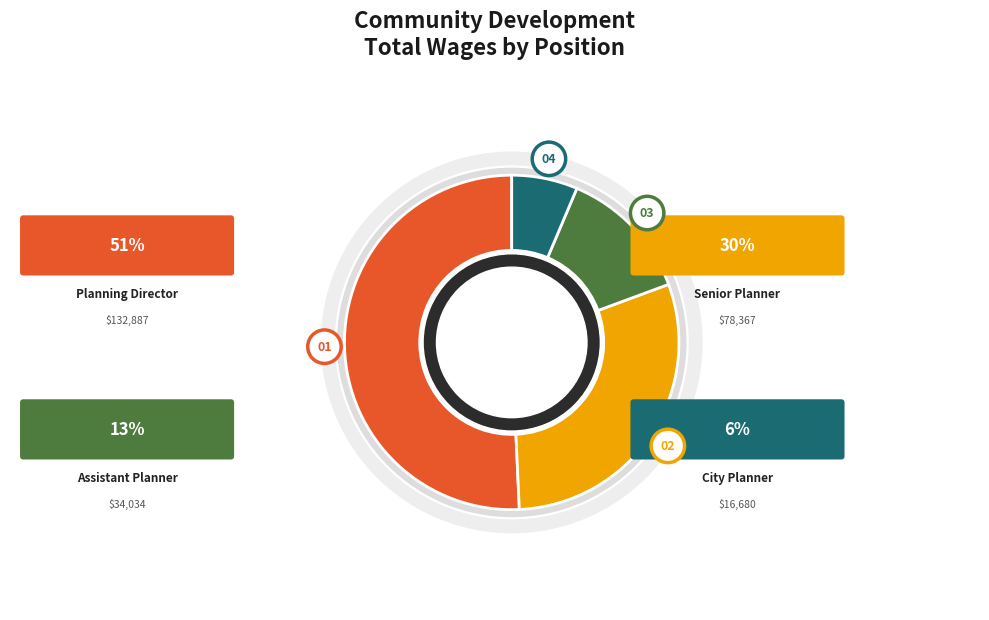

The City Planner slice represents 6% of the pie. True or false?

True